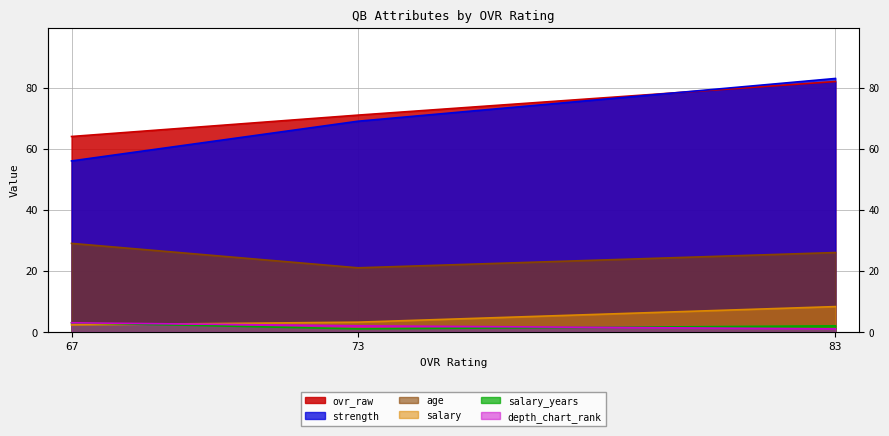

Where does the depth_chart_rank series first go above 2?

67